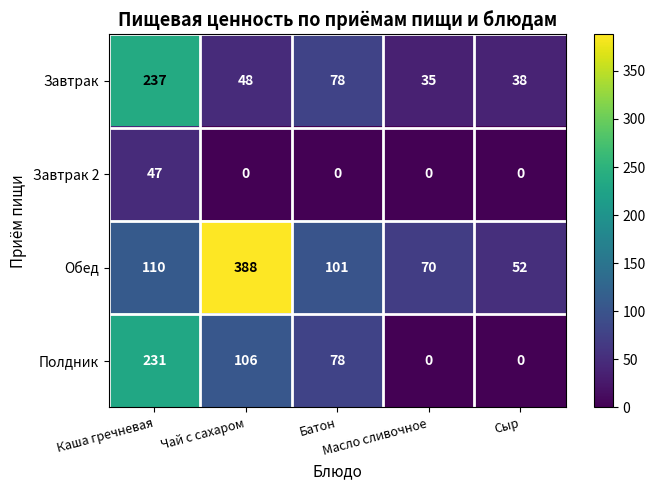

Count the Полдник values in the range 0 to 106.

4